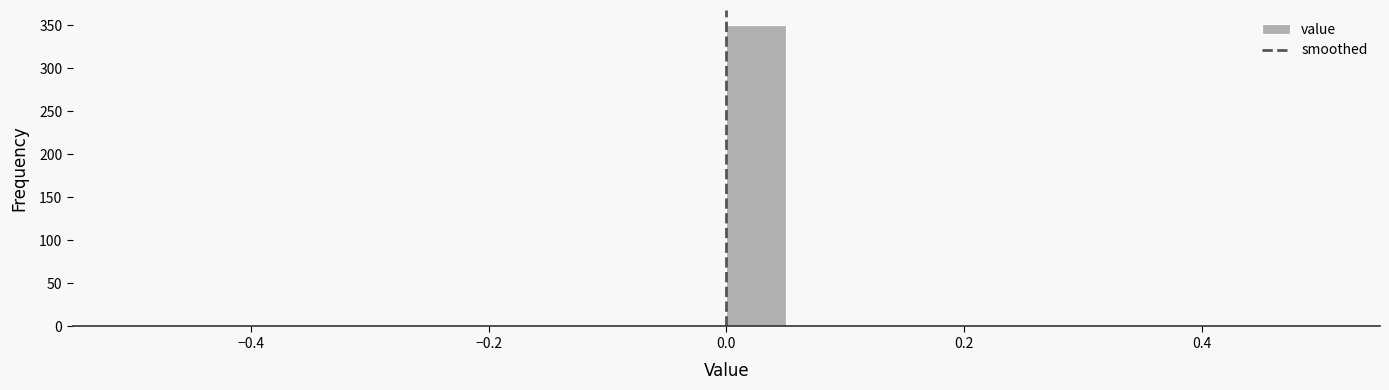

Around what value on the x-axis is the tallest bar? Give the approximate position of its centre, as read against the axis.

0.02